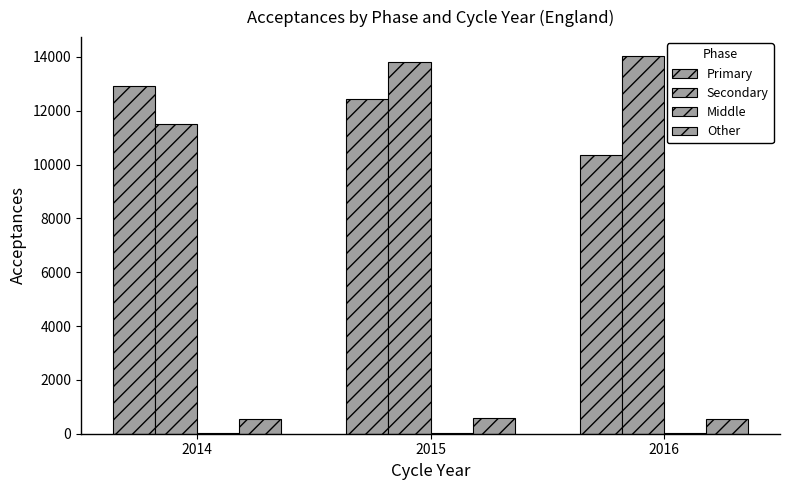

Which series changed the most between 2014 and 2015?

Secondary